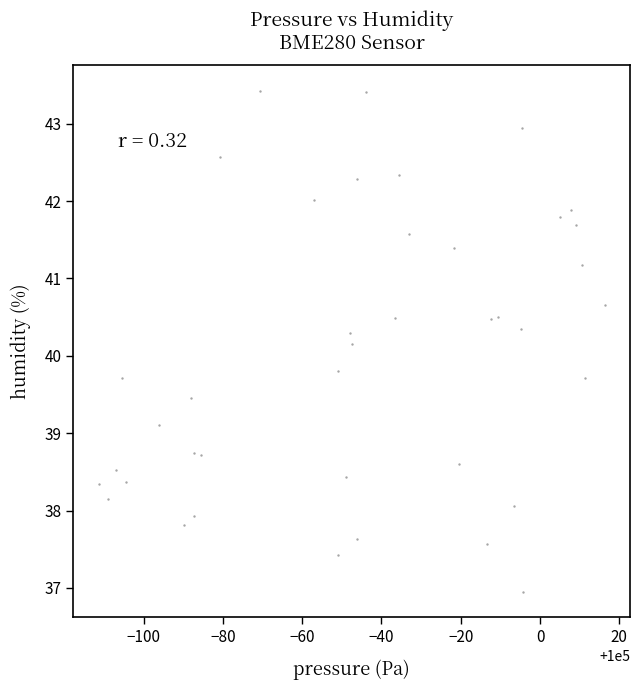

What is the range of Y values (max minus min)?

6.5